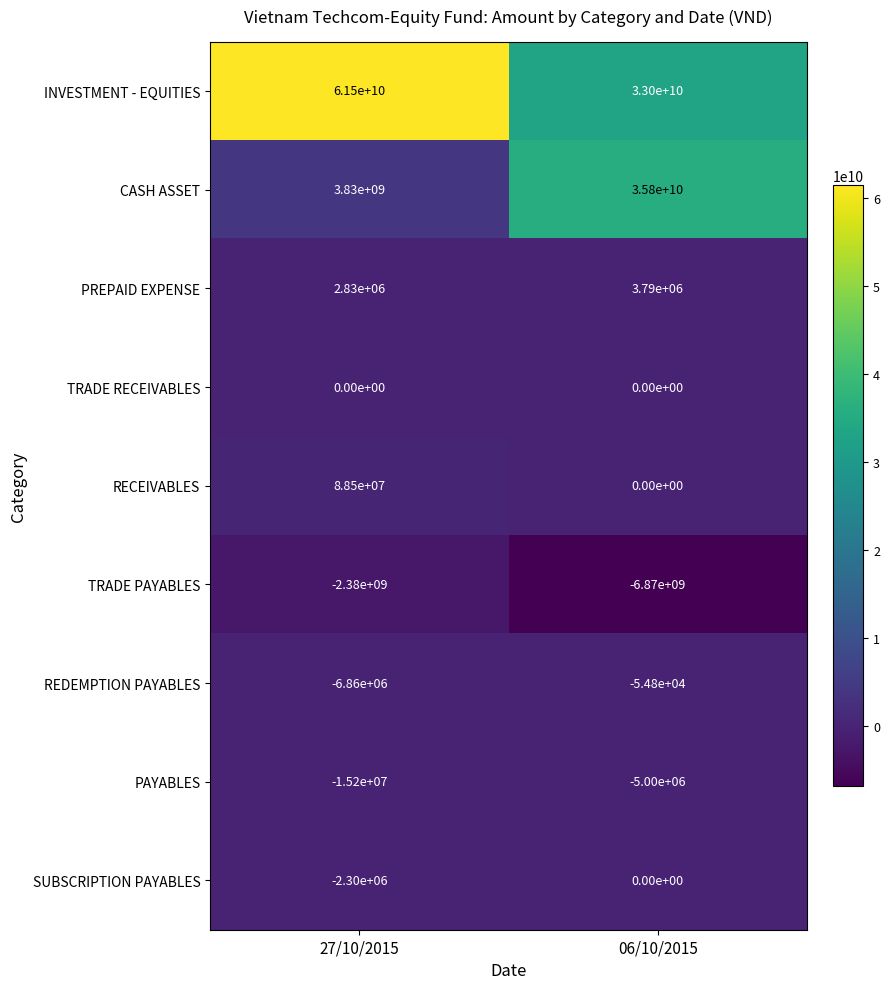

Which series has the largest range (max minus min)?

CASH ASSET